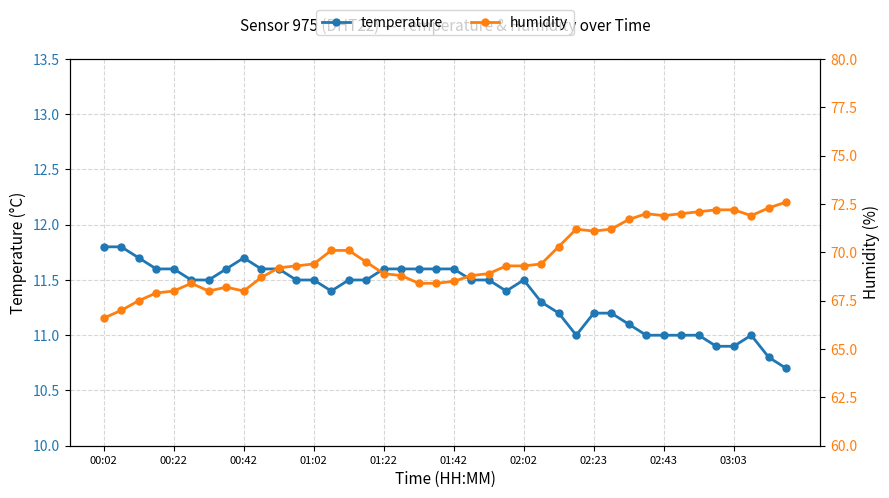

In temperature, how many points are higher than both neighbors (excluding endpoints)?

3